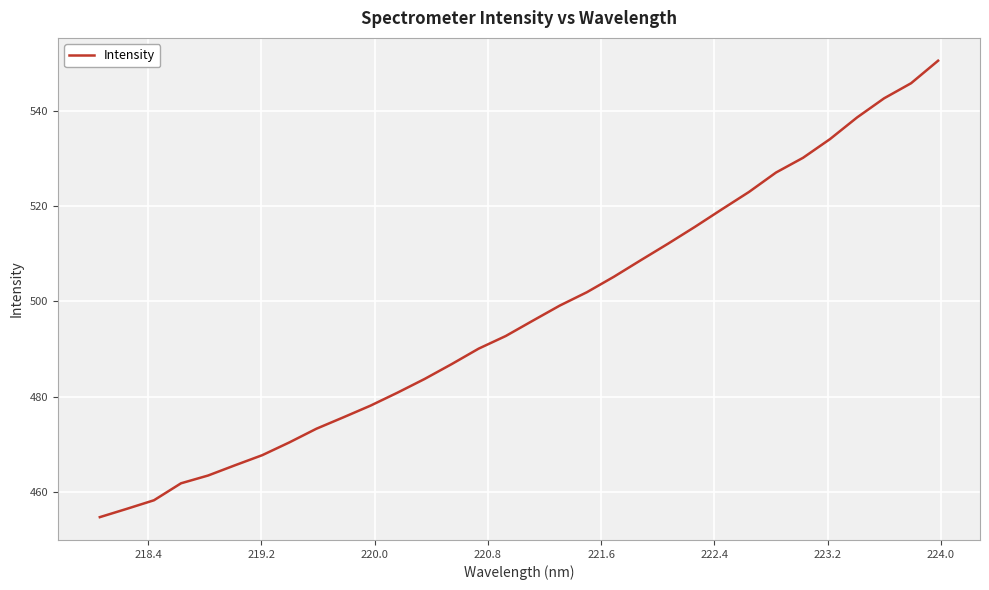

What is the greatest value displayed?

550.6